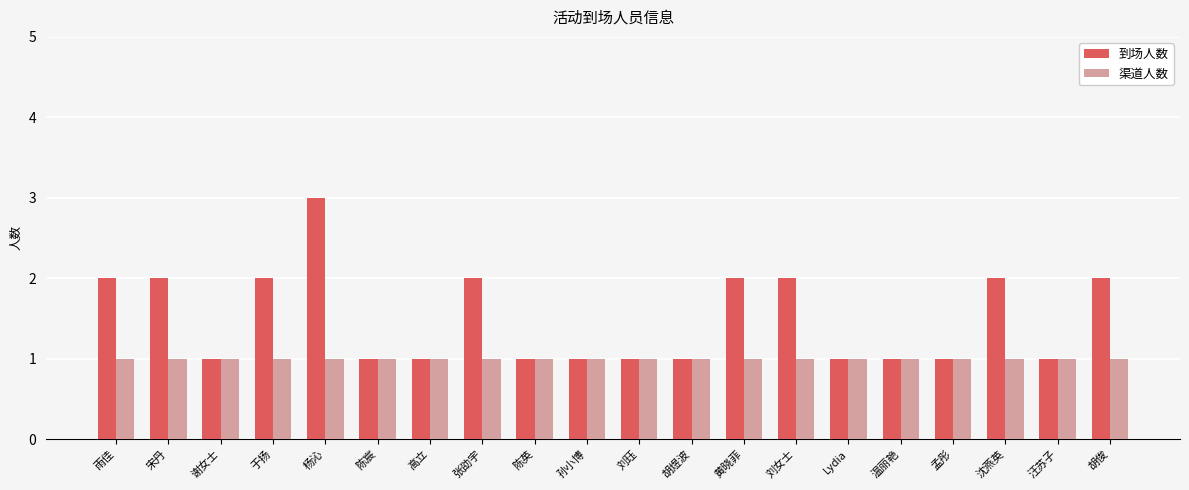

What is the average value of the 到场人数 series?

2